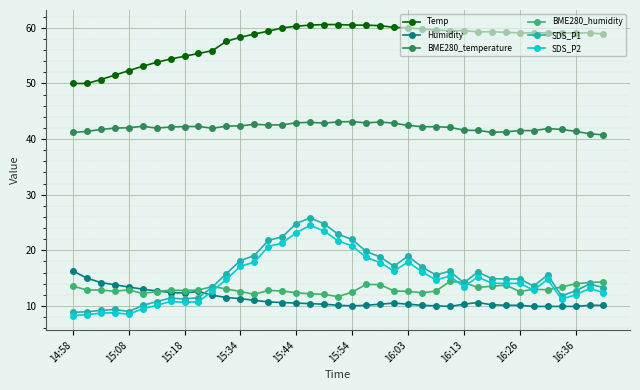

Which series has the largest total across all categories?

Temp